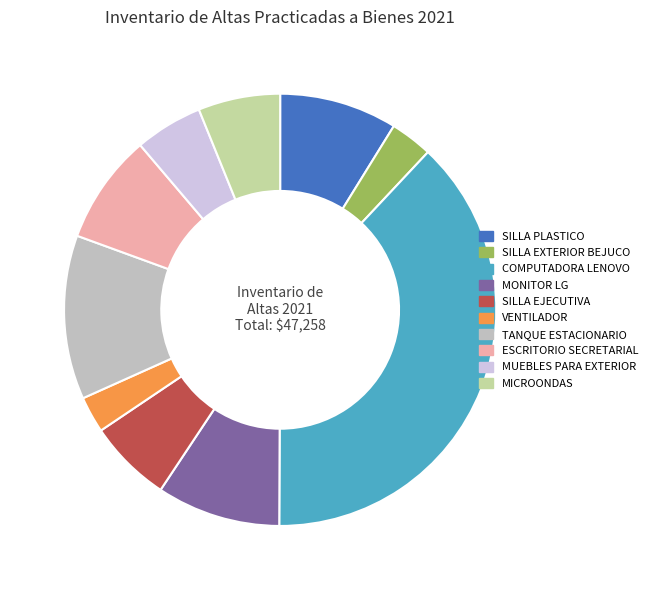

The MUEBLES PARA EXTERIOR slice represents 5% of the pie. True or false?

True